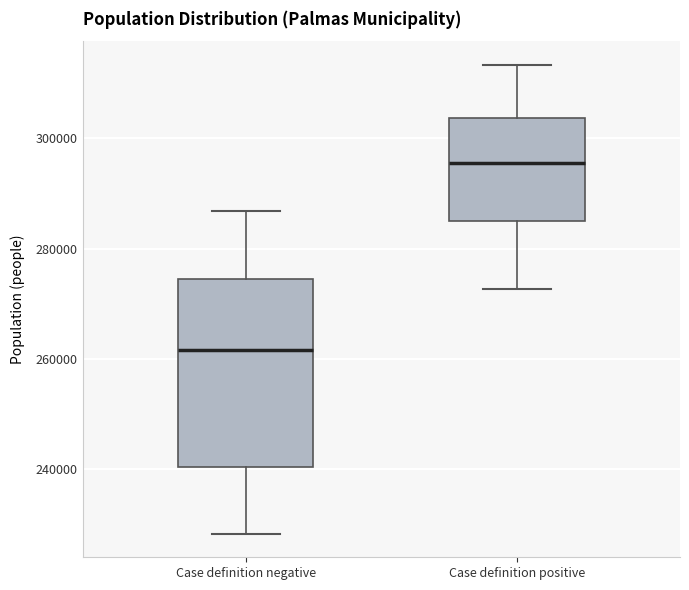

Which box's median line is the lowest?

Case definition negative